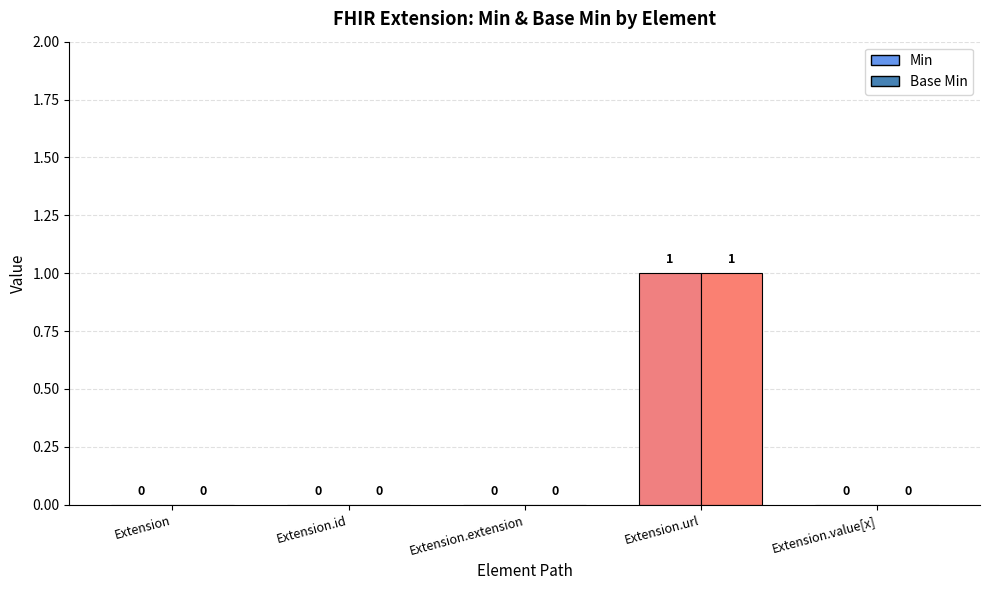

Which has a higher value, Extension.id or Extension.url?

Extension.url